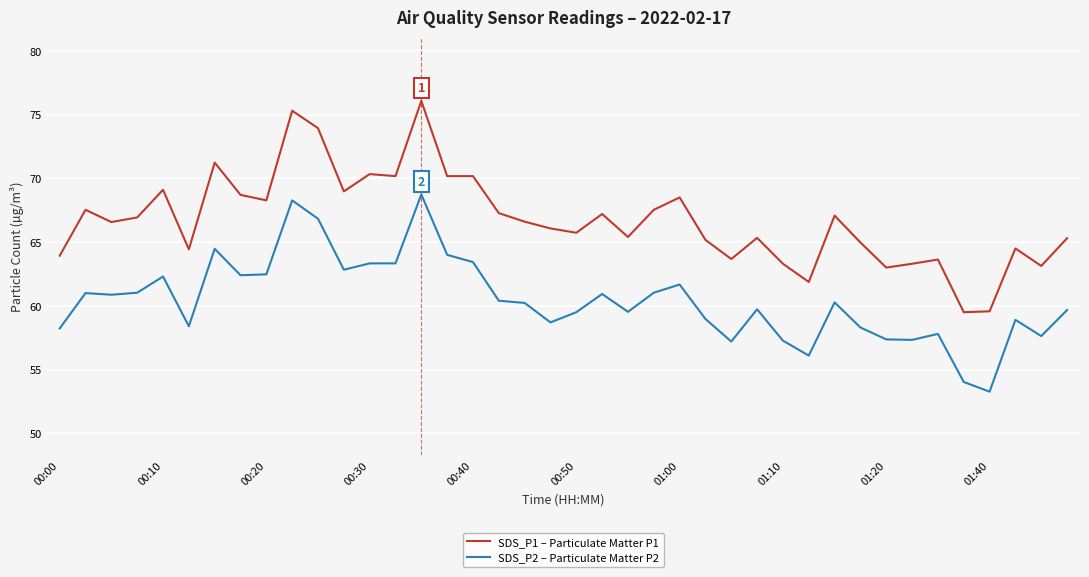

What is the greatest value displayed?

76.1